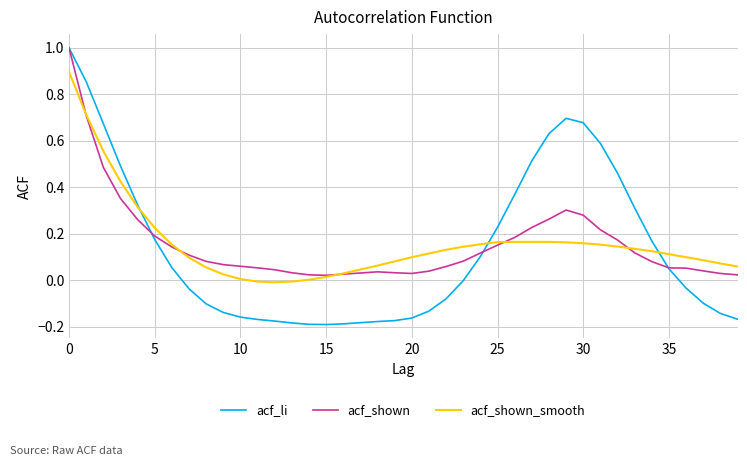

Which series has the largest range (max minus min)?

acf_li